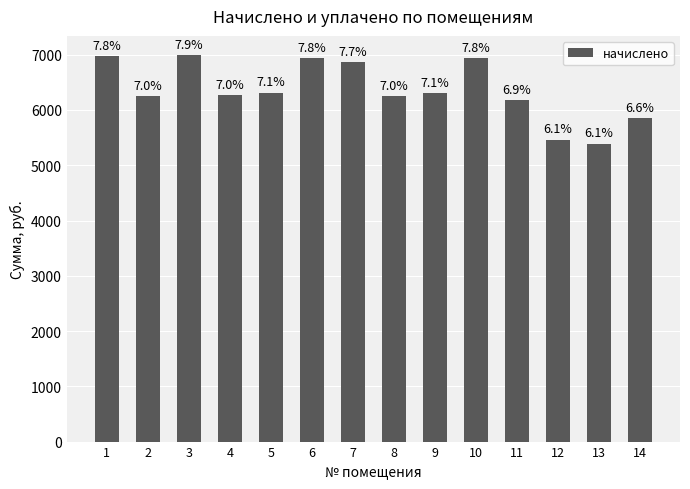

What is the difference between the values at 9 and 2?

62.2